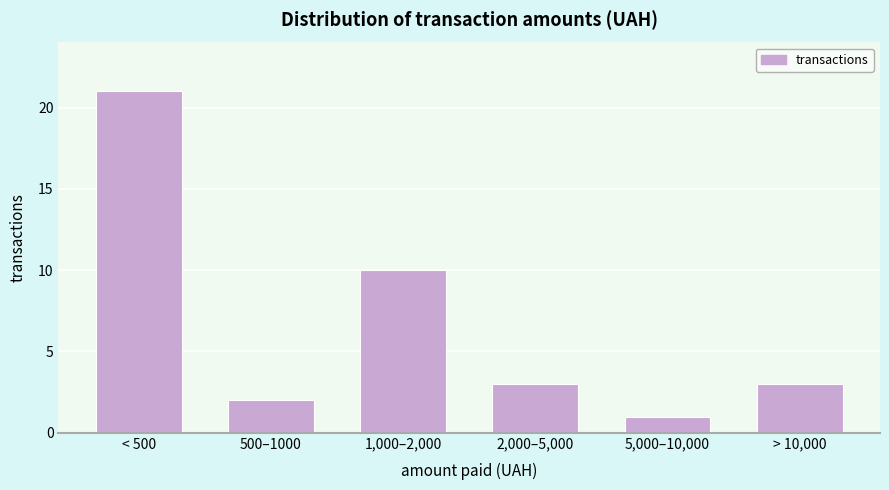

Reading left to right, extract all data points from this chart.

< 500=21	500–1000=2	1,000–2,000=10	2,000–5,000=3	5,000–10,000=1	> 10,000=3